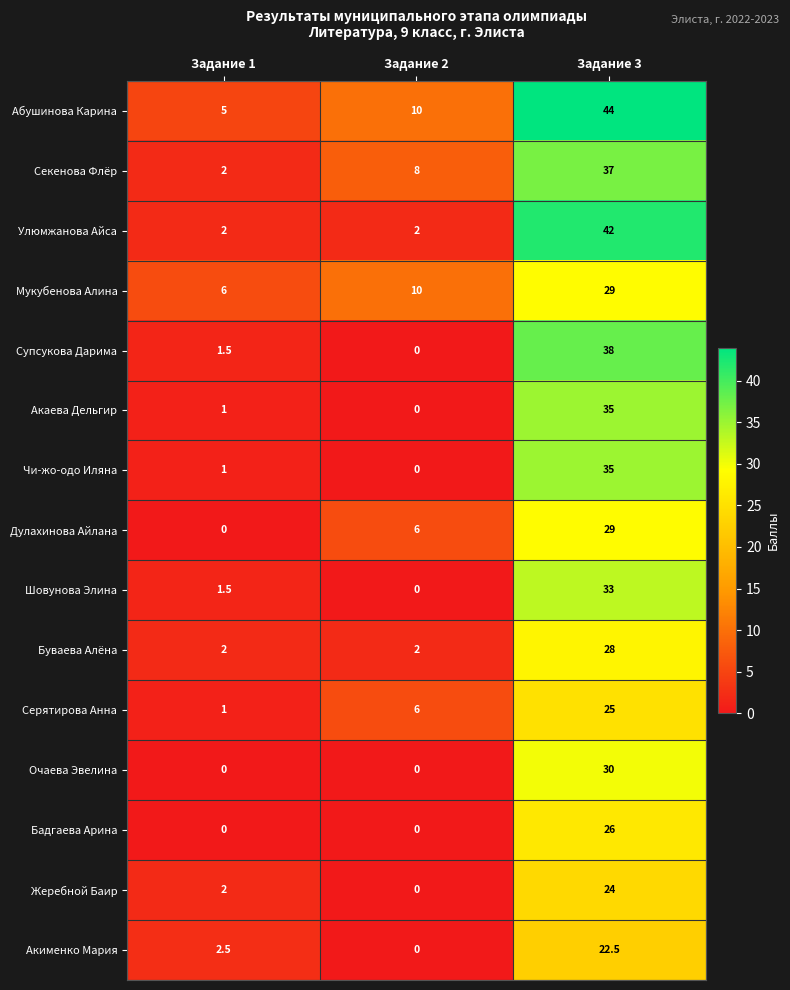

At which label is Акаева Дельгир closest to 17?

Задание 1